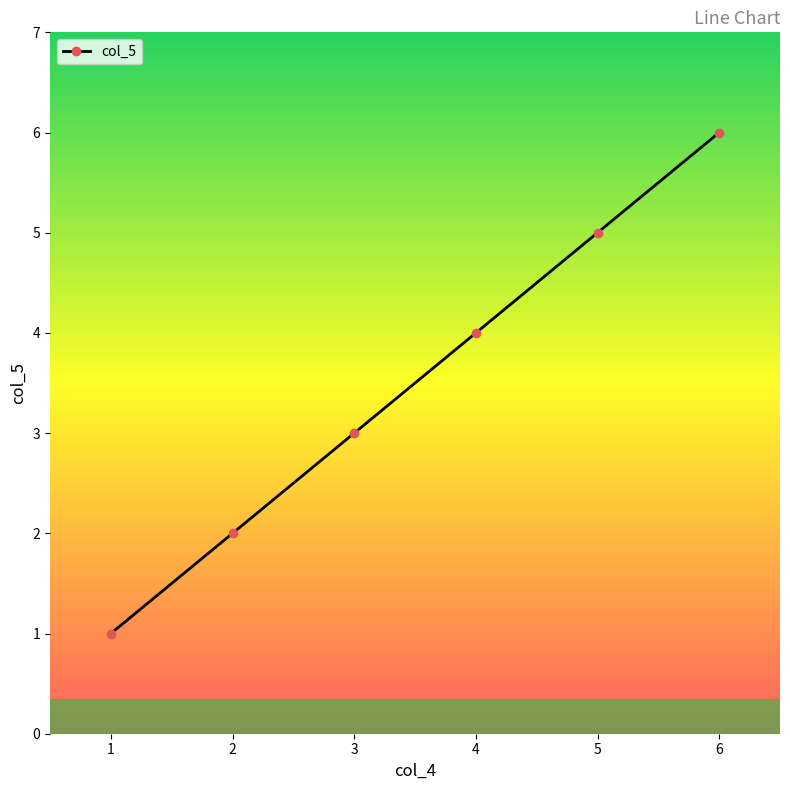

What is the difference between the maximum and minimum values?

5